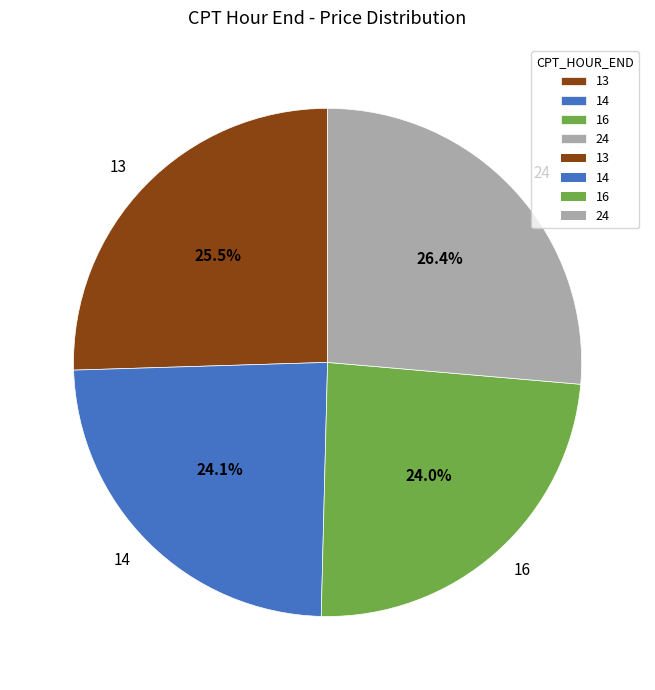

Which has a higher value, 14 or 24?

24